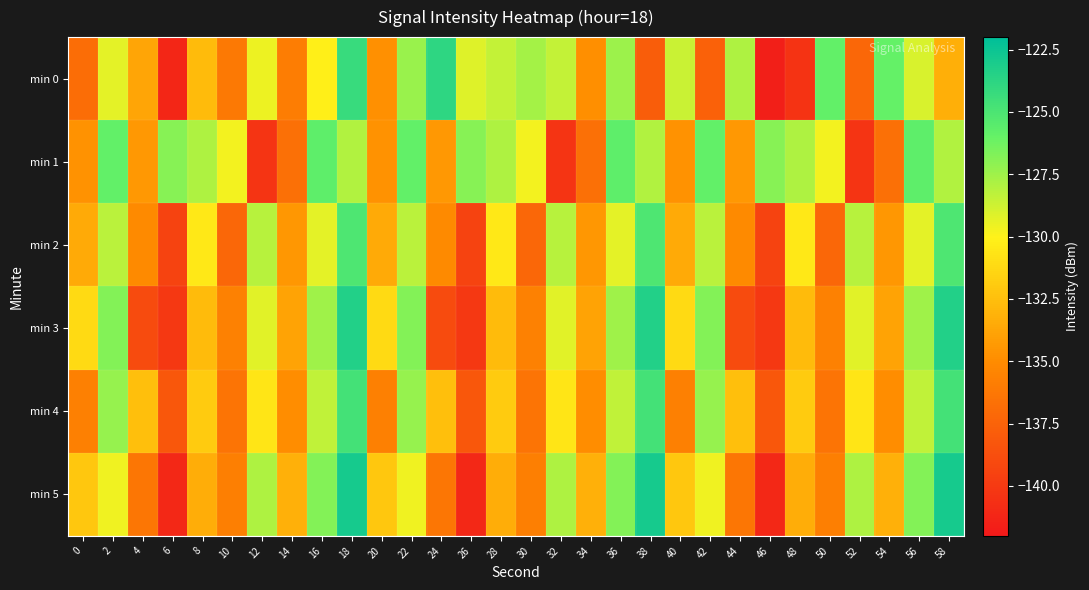

Which series has the largest range (max minus min)?

min 5